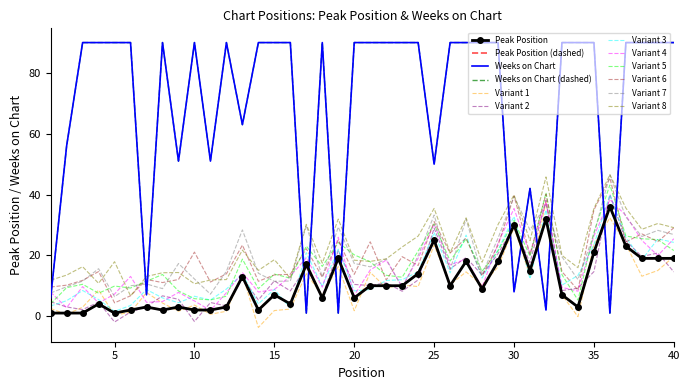

In Weeks on Chart, how many points are lower than both neighbors (excluding endpoints)?

10